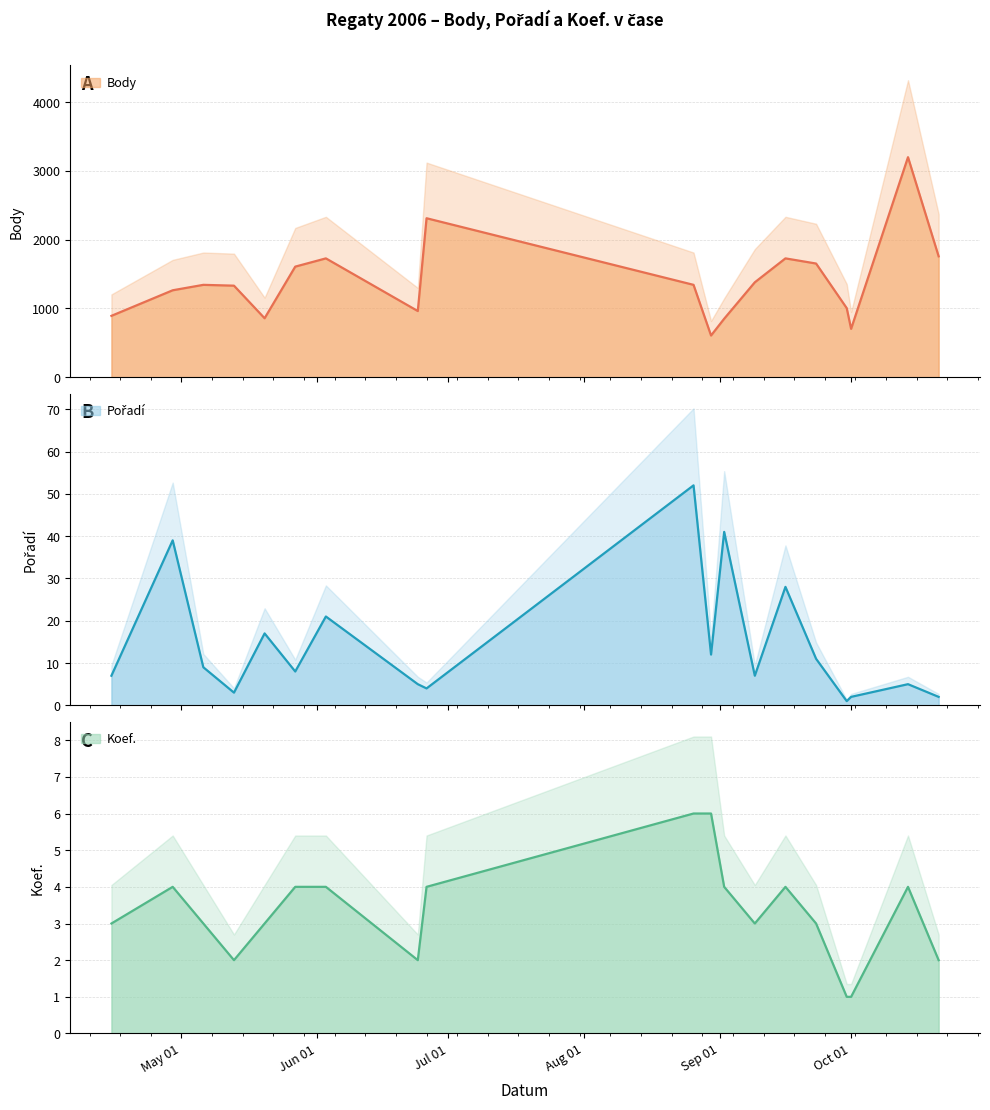

The Body series shows 1758 at 2006-10-21. True or false?

True